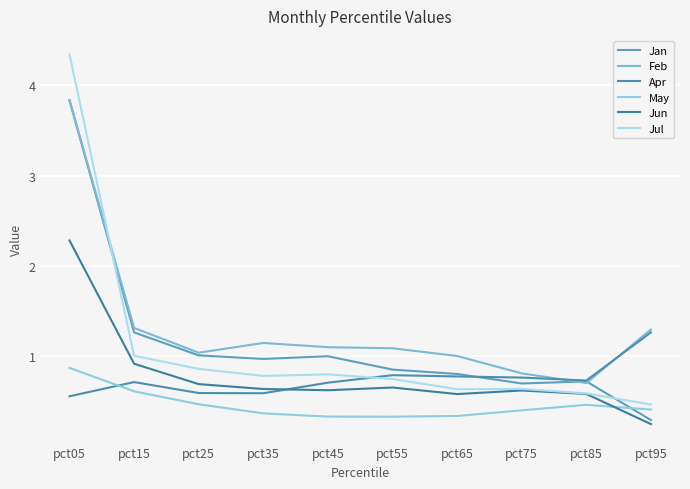

List the series in order of their peak value, lowest first.

May, Apr, Jun, Jan, Feb, Jul